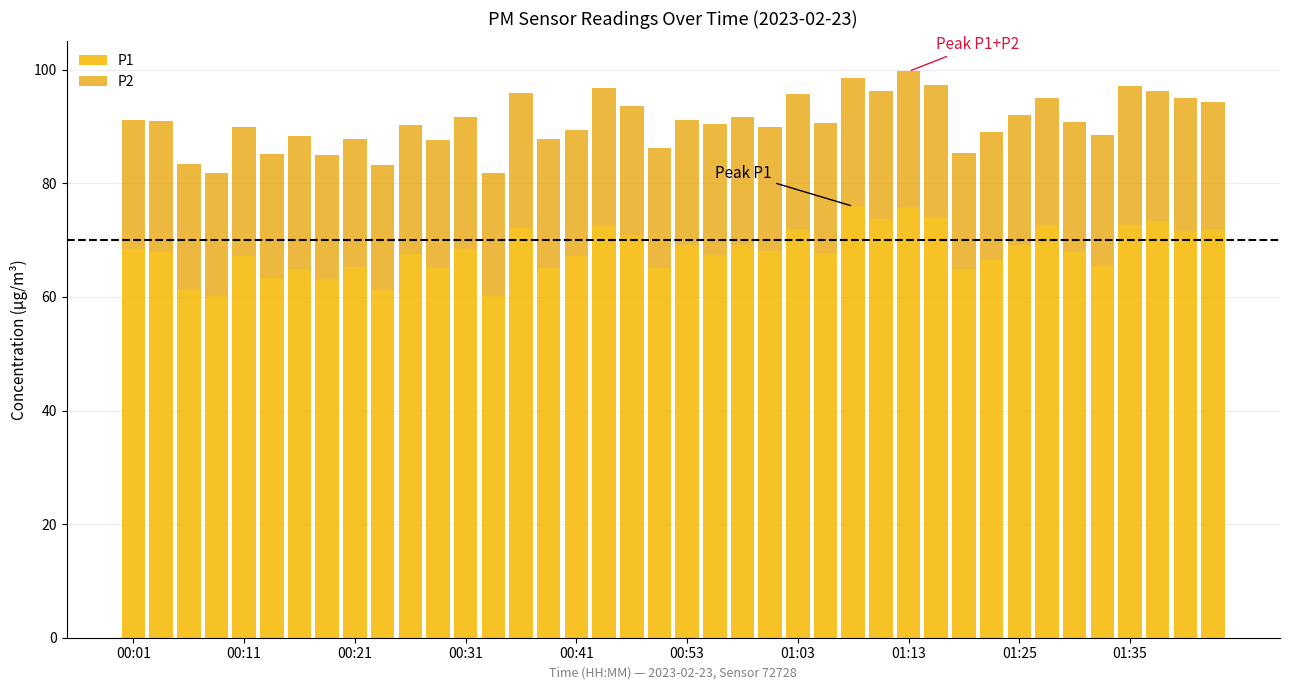

Count the number of categories in the chart.

40